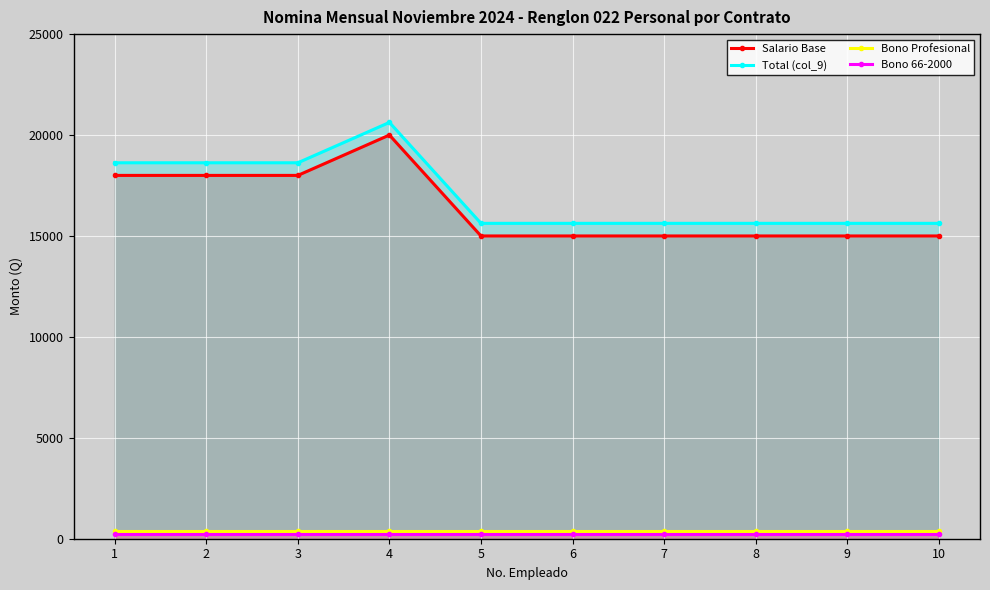

What is the value of the Bono Profesional point at the 1st from the left?

375